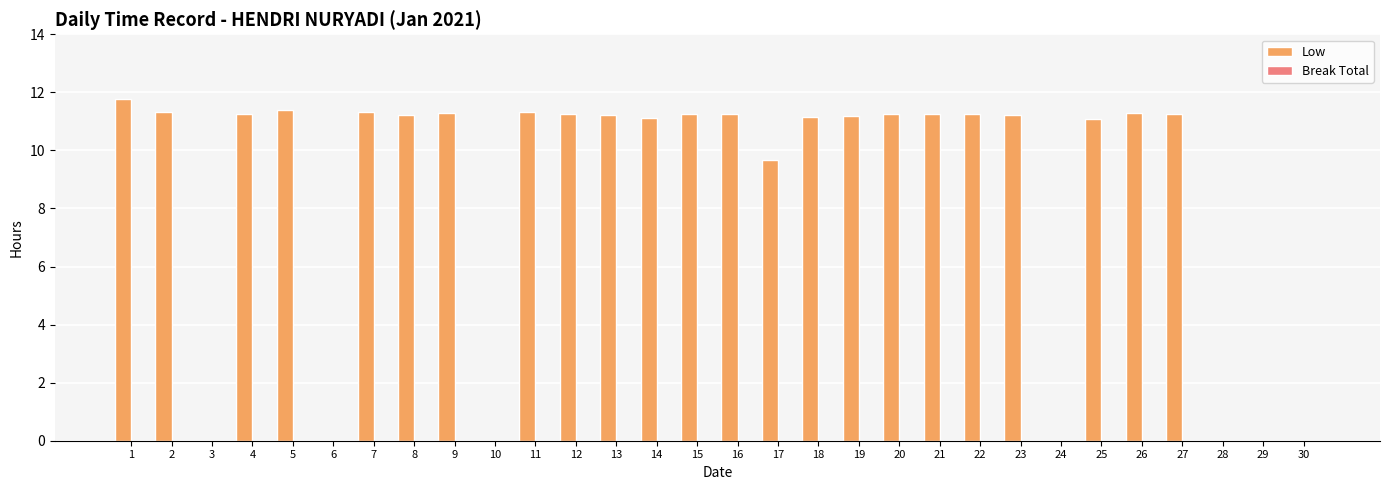

What is the maximum value shown in the chart?

11.8